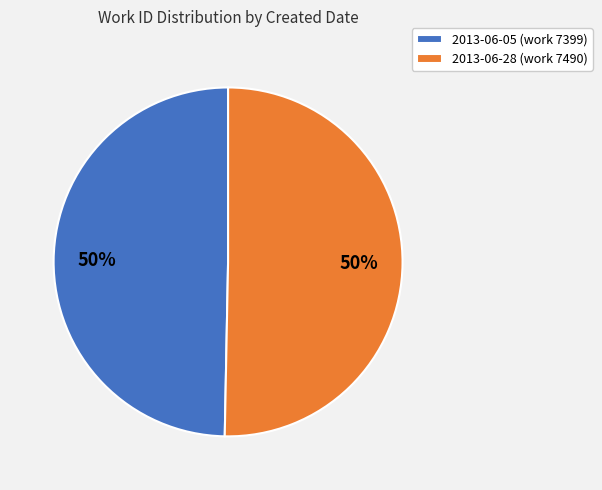

To the nearest percent, what is the average slice percentage?

50%